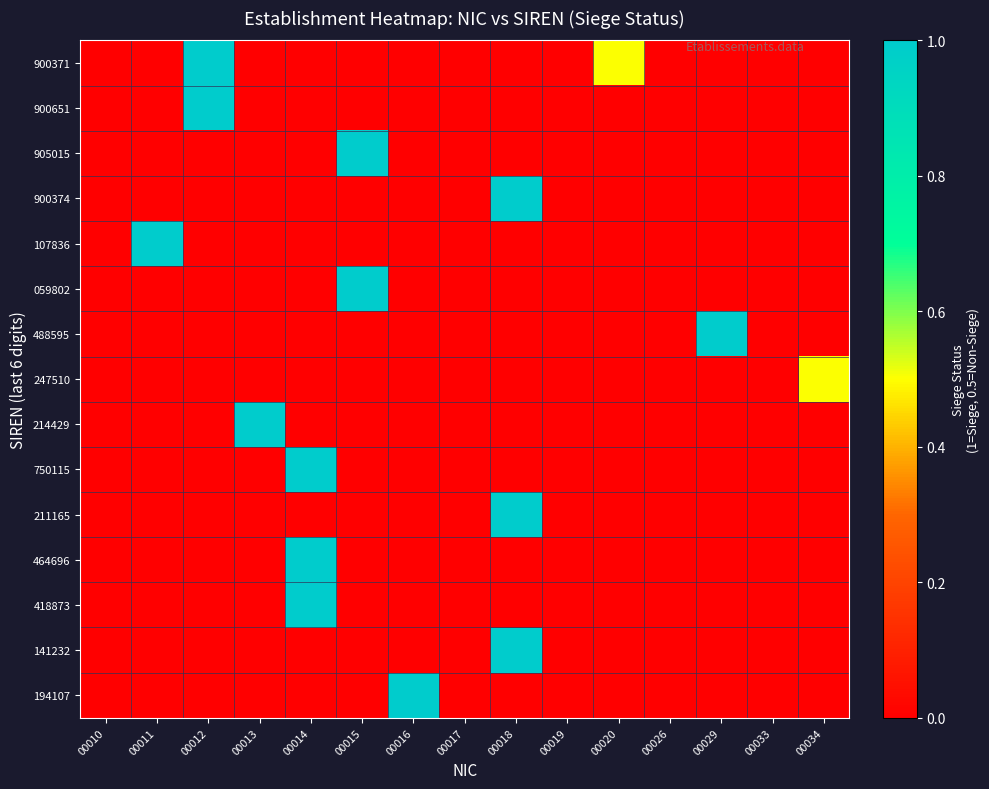

Between 00019 and 00033, which is larger?

00019